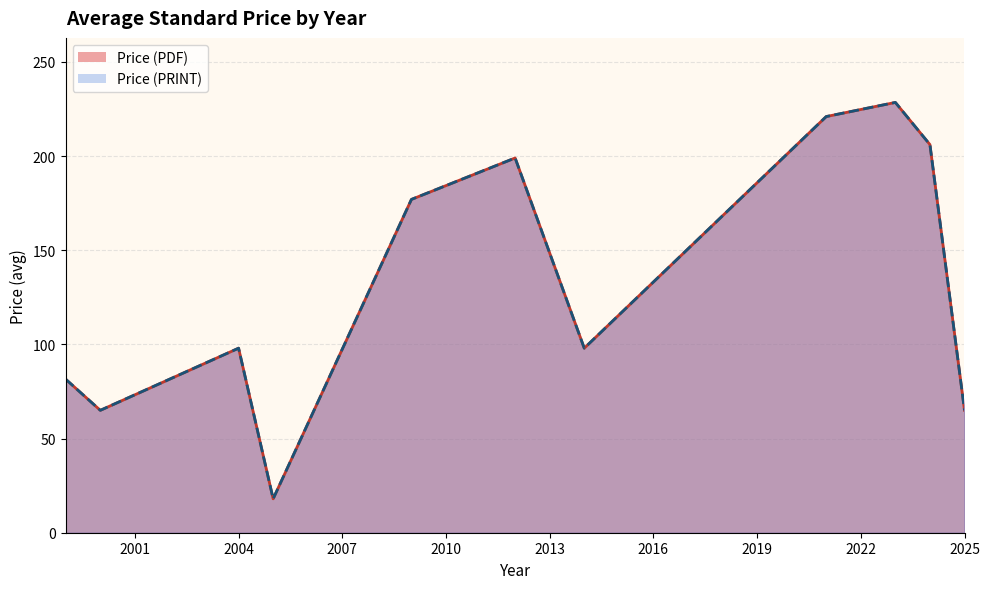

Where is Price (PRINT) nearest to the value 190?

2012